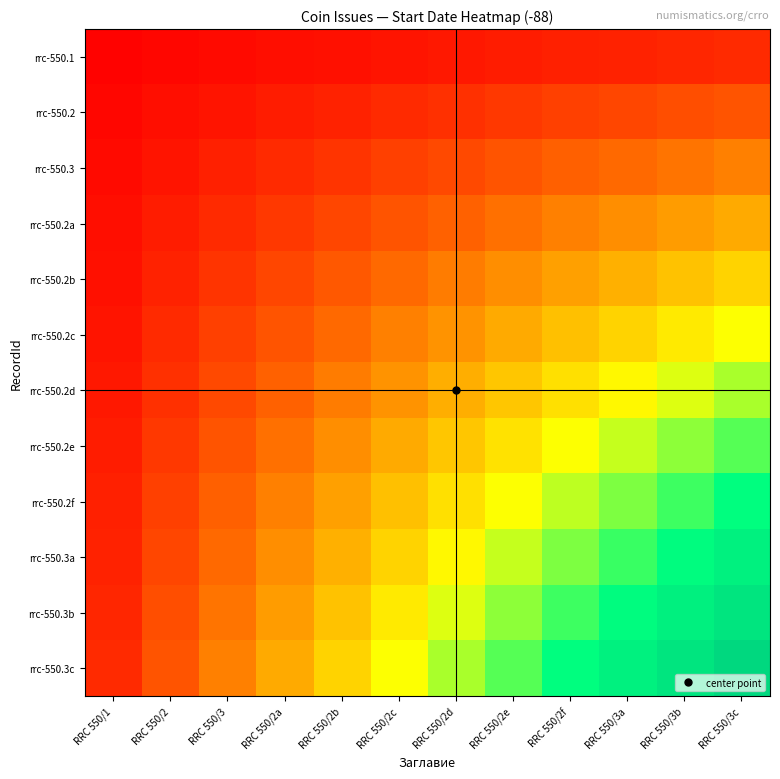

Reading right to left, extract all data points from this chart.

rrc-550.1: RRC 550/3c=8.3	RRC 550/3b=7.6	RRC 550/3a=6.9	RRC 550/2f=6.2	RRC 550/2e=5.6	RRC 550/2d=4.9	RRC 550/2c=4.2	RRC 550/2b=3.5	RRC 550/2a=2.8	RRC 550/3=2.1	RRC 550/2=1.4	RRC 550/1=0.7
rrc-550.2: RRC 550/3c=16.7	RRC 550/3b=15.3	RRC 550/3a=13.9	RRC 550/2f=12.5	RRC 550/2e=11.1	RRC 550/2d=9.7	RRC 550/2c=8.3	RRC 550/2b=6.9	RRC 550/2a=5.6	RRC 550/3=4.2	RRC 550/2=2.8	RRC 550/1=1.4
rrc-550.3: RRC 550/3c=25.0	RRC 550/3b=22.9	RRC 550/3a=20.8	RRC 550/2f=18.8	RRC 550/2e=16.7	RRC 550/2d=14.6	RRC 550/2c=12.5	RRC 550/2b=10.4	RRC 550/2a=8.3	RRC 550/3=6.2	RRC 550/2=4.2	RRC 550/1=2.1
rrc-550.2a: RRC 550/3c=33.3	RRC 550/3b=30.6	RRC 550/3a=27.8	RRC 550/2f=25.0	RRC 550/2e=22.2	RRC 550/2d=19.4	RRC 550/2c=16.7	RRC 550/2b=13.9	RRC 550/2a=11.1	RRC 550/3=8.3	RRC 550/2=5.6	RRC 550/1=2.8
rrc-550.2b: RRC 550/3c=41.7	RRC 550/3b=38.2	RRC 550/3a=34.7	RRC 550/2f=31.2	RRC 550/2e=27.8	RRC 550/2d=24.3	RRC 550/2c=20.8	RRC 550/2b=17.4	RRC 550/2a=13.9	RRC 550/3=10.4	RRC 550/2=6.9	RRC 550/1=3.5
rrc-550.2c: RRC 550/3c=50.0	RRC 550/3b=45.8	RRC 550/3a=41.7	RRC 550/2f=37.5	RRC 550/2e=33.3	RRC 550/2d=29.2	RRC 550/2c=25.0	RRC 550/2b=20.8	RRC 550/2a=16.7	RRC 550/3=12.5	RRC 550/2=8.3	RRC 550/1=4.2
rrc-550.2d: RRC 550/3c=58.3	RRC 550/3b=53.5	RRC 550/3a=48.6	RRC 550/2f=43.8	RRC 550/2e=38.9	RRC 550/2d=34.0	RRC 550/2c=29.2	RRC 550/2b=24.3	RRC 550/2a=19.4	RRC 550/3=14.6	RRC 550/2=9.7	RRC 550/1=4.9
rrc-550.2e: RRC 550/3c=66.7	RRC 550/3b=61.1	RRC 550/3a=55.6	RRC 550/2f=50.0	RRC 550/2e=44.4	RRC 550/2d=38.9	RRC 550/2c=33.3	RRC 550/2b=27.8	RRC 550/2a=22.2	RRC 550/3=16.7	RRC 550/2=11.1	RRC 550/1=5.6
rrc-550.2f: RRC 550/3c=75.0	RRC 550/3b=68.8	RRC 550/3a=62.5	RRC 550/2f=56.2	RRC 550/2e=50.0	RRC 550/2d=43.8	RRC 550/2c=37.5	RRC 550/2b=31.2	RRC 550/2a=25.0	RRC 550/3=18.8	RRC 550/2=12.5	RRC 550/1=6.2
rrc-550.3a: RRC 550/3c=83.3	RRC 550/3b=76.4	RRC 550/3a=69.4	RRC 550/2f=62.5	RRC 550/2e=55.6	RRC 550/2d=48.6	RRC 550/2c=41.7	RRC 550/2b=34.7	RRC 550/2a=27.8	RRC 550/3=20.8	RRC 550/2=13.9	RRC 550/1=6.9
rrc-550.3b: RRC 550/3c=91.7	RRC 550/3b=84.0	RRC 550/3a=76.4	RRC 550/2f=68.8	RRC 550/2e=61.1	RRC 550/2d=53.5	RRC 550/2c=45.8	RRC 550/2b=38.2	RRC 550/2a=30.6	RRC 550/3=22.9	RRC 550/2=15.3	RRC 550/1=7.6
rrc-550.3c: RRC 550/3c=100.0	RRC 550/3b=91.7	RRC 550/3a=83.3	RRC 550/2f=75.0	RRC 550/2e=66.7	RRC 550/2d=58.3	RRC 550/2c=50.0	RRC 550/2b=41.7	RRC 550/2a=33.3	RRC 550/3=25.0	RRC 550/2=16.7	RRC 550/1=8.3